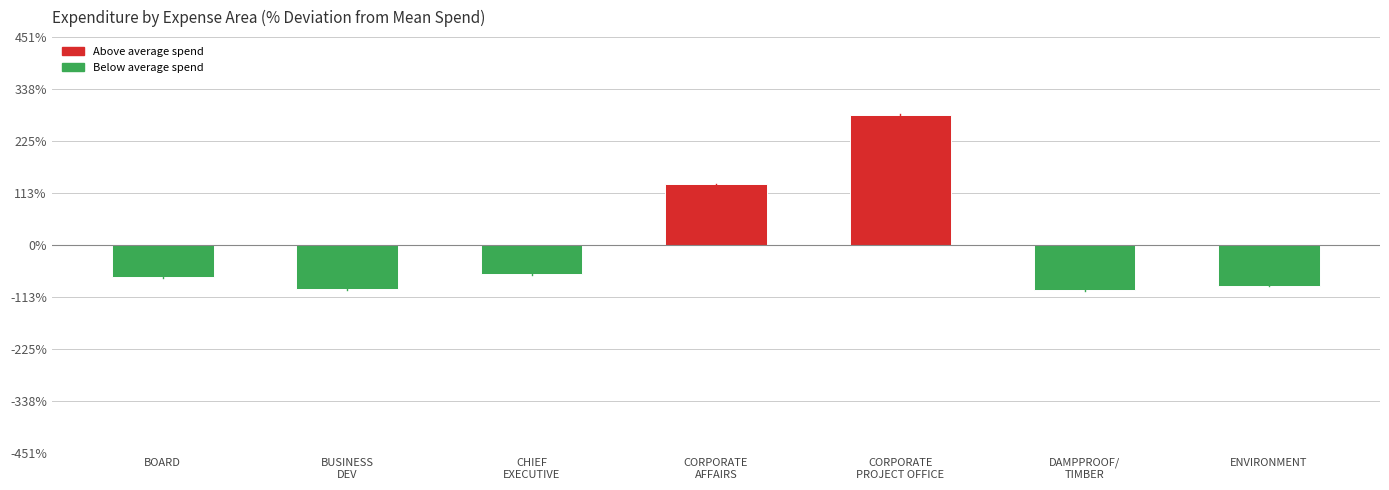

Where is the data nearest to the value 91?

CORPORATE
AFFAIRS